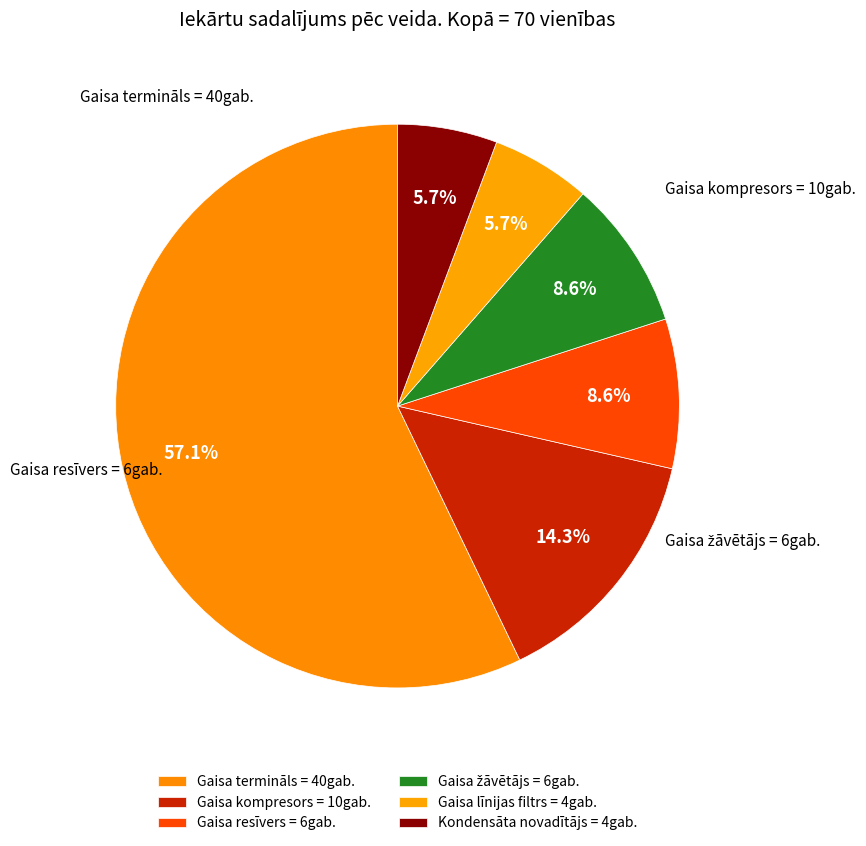

How many slices are in this pie chart?

6